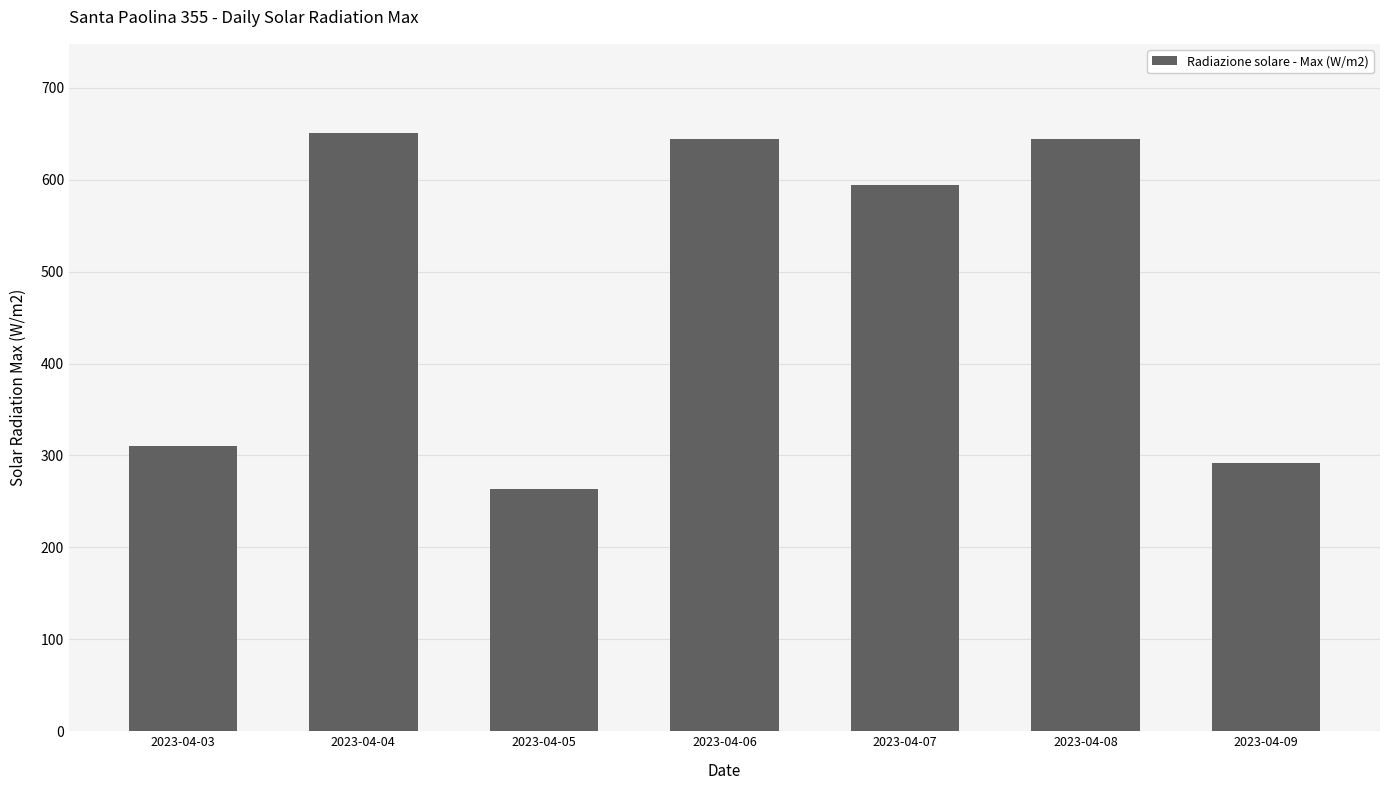

What is the minimum value shown in the chart?

263.7